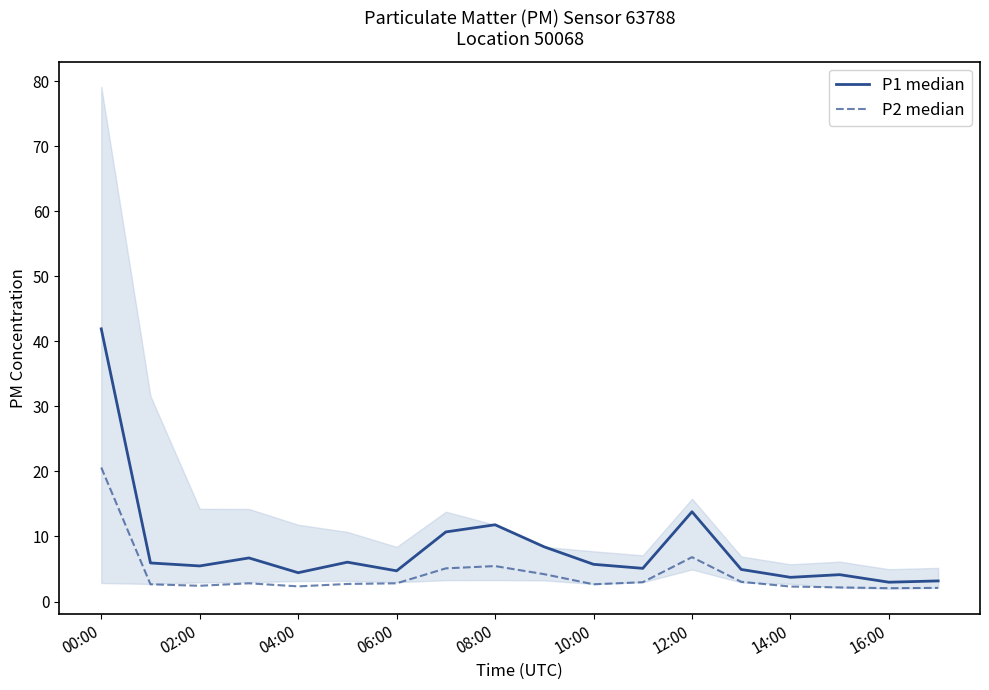

List the series in order of their peak value, lowest first.

P2 median, P1 median